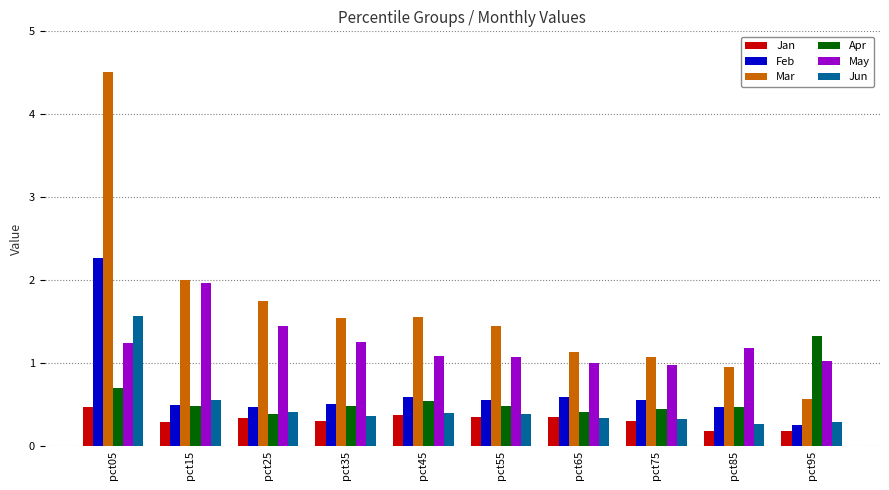

Is the value of Apr at pct45 greater than the value of May at pct95?

No